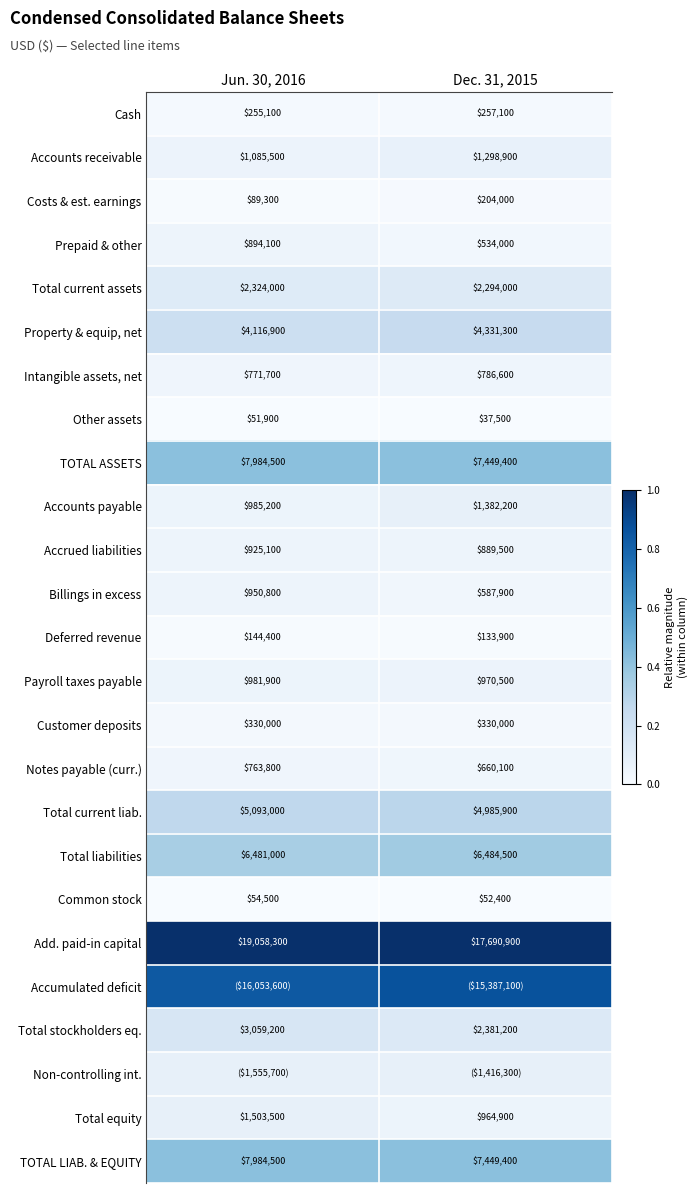

Is the value of TOTAL ASSETS at Dec. 31, 2015 greater than the value of Customer deposits at Dec. 31, 2015?

Yes